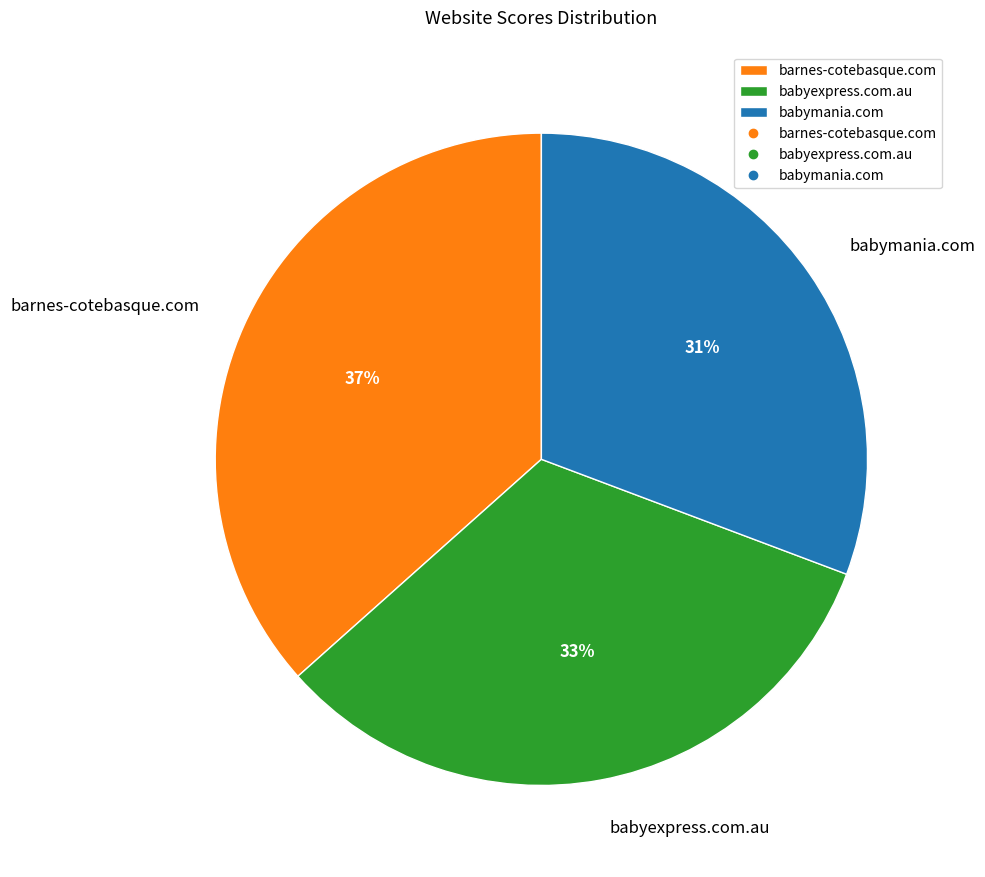

True or false: babyexpress.com.au accounts for 33% of the total.

True